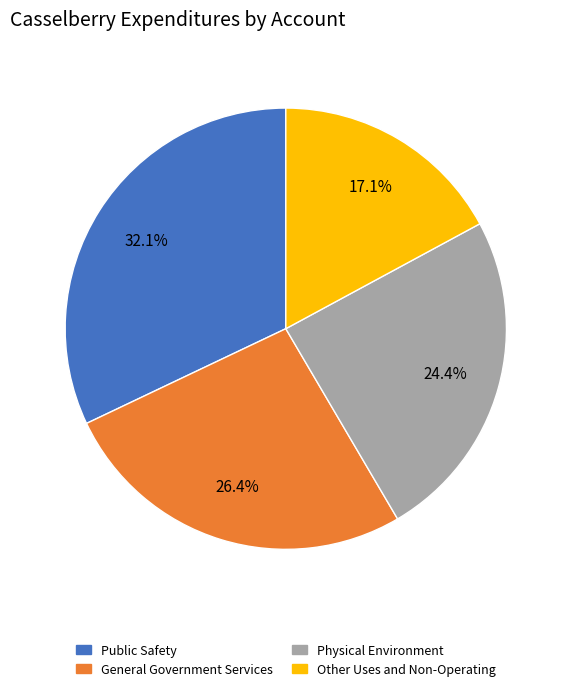

To the nearest percent, what is the average slice percentage?

25%